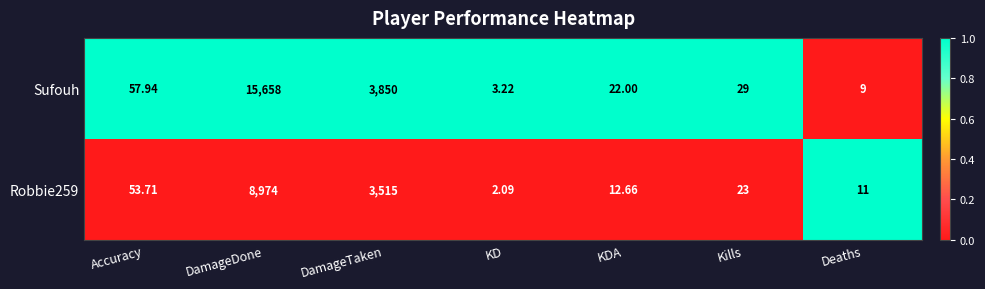

List the series in order of their overall mean, highest first.

Sufouh, Robbie259